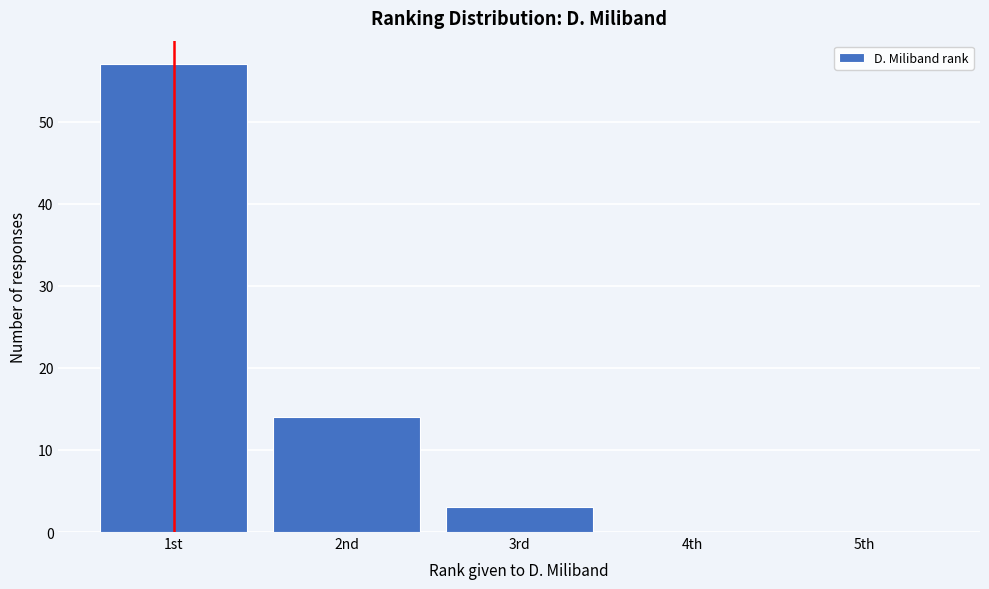

Reading right to left, what are all the values shown in this chart?

5th=0	4th=0	3rd=3	2nd=14	1st=57